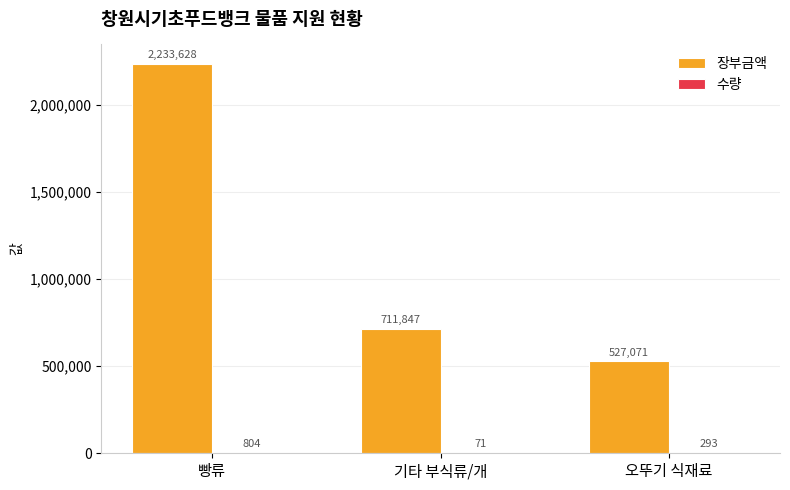

Read the 장부금액 value at 빵류.

2233628